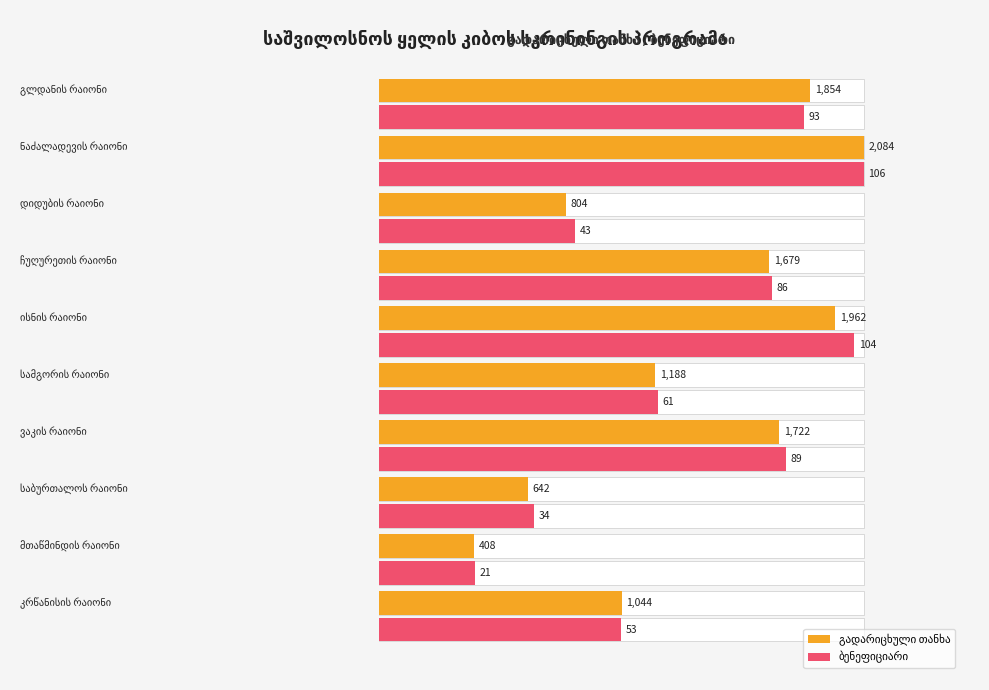

What is the minimum value shown in the chart?

408